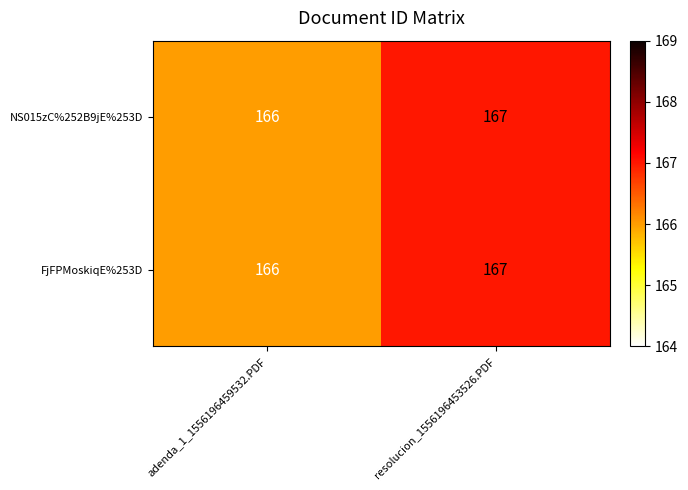

What is the minimum value shown in the chart?

166